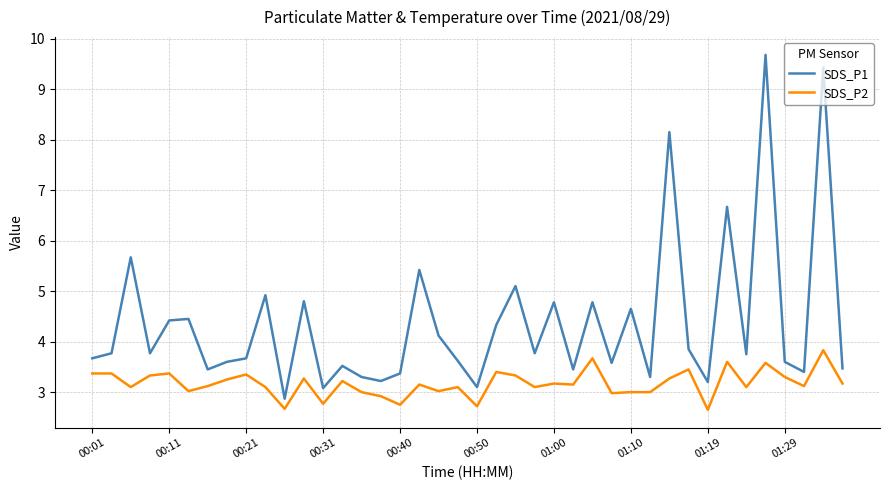

What is the difference between the maximum and minimum values in the SDS_P1 series?

6.8